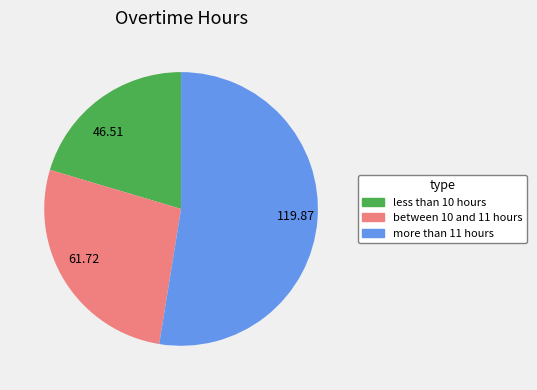

Rank the categories by value from highest to lowest.

more than 11 hours, between 10 and 11 hours, less than 10 hours